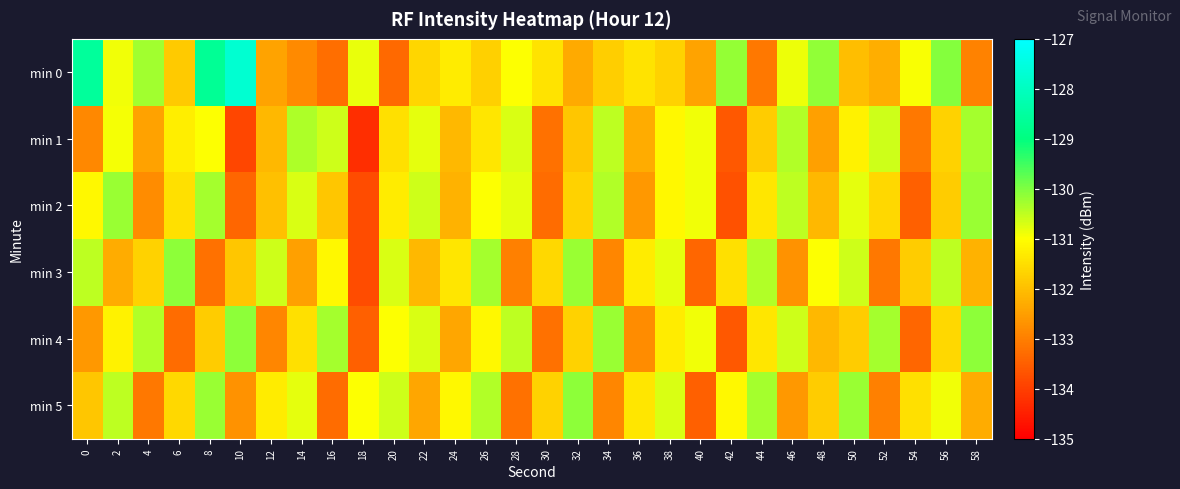

What is the difference between the highest and lowest values at 0?

4.3